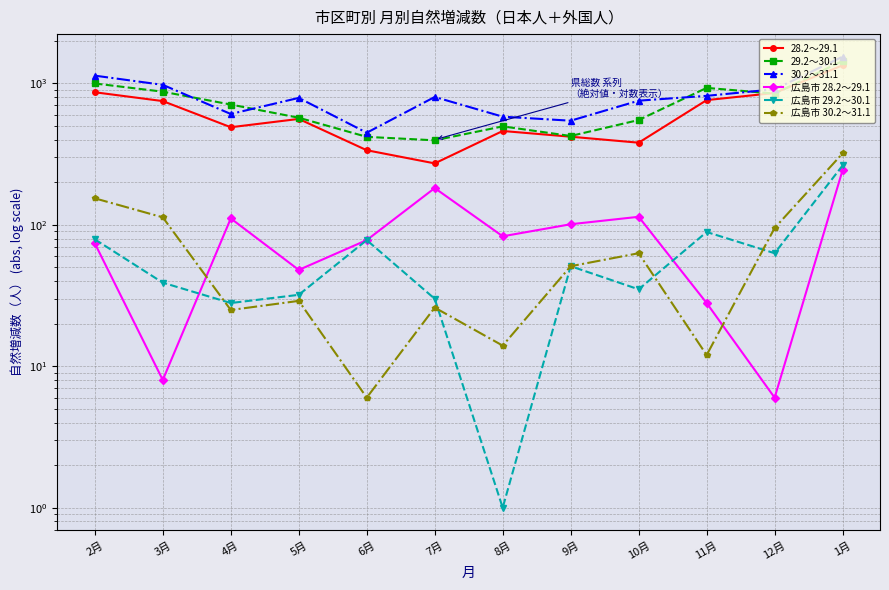

What position from the left is 8月?

7